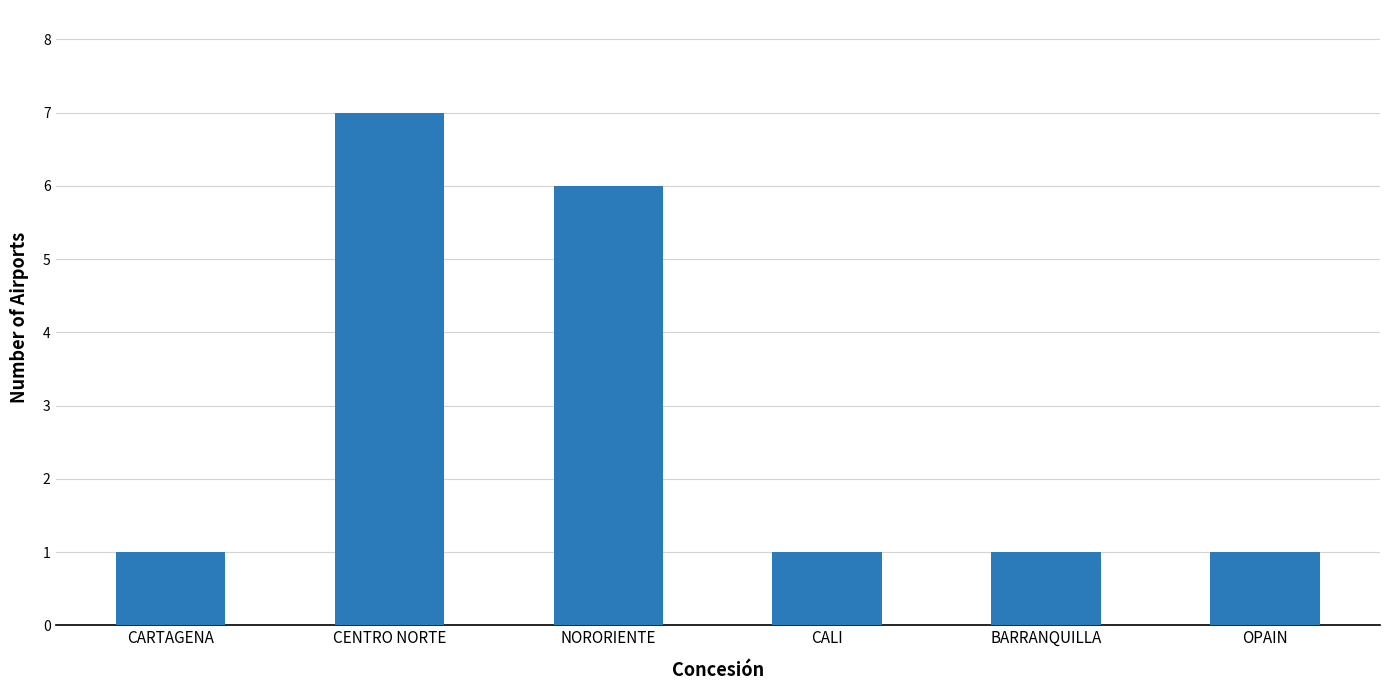

At which category does the chart reach its peak across all series?

CENTRO NORTE